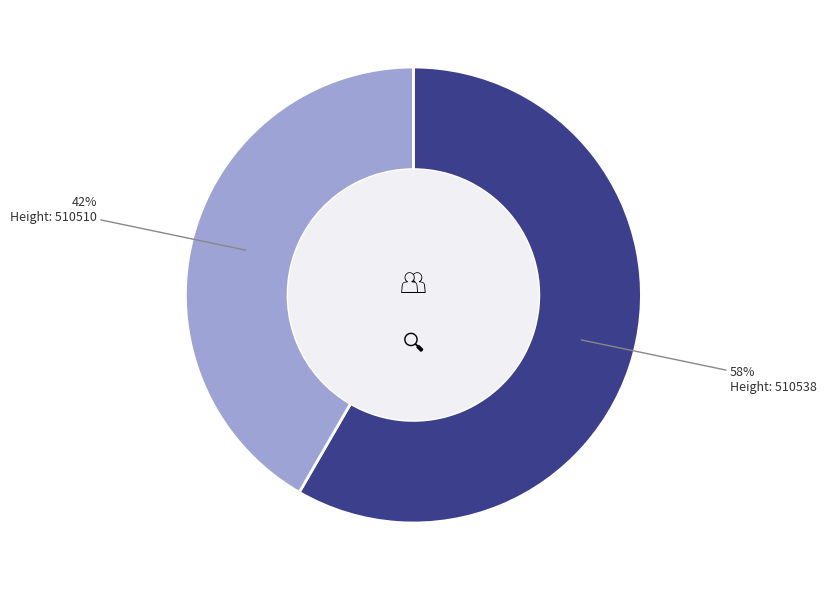

Is there any slice that represents more than half of the pie?

Yes